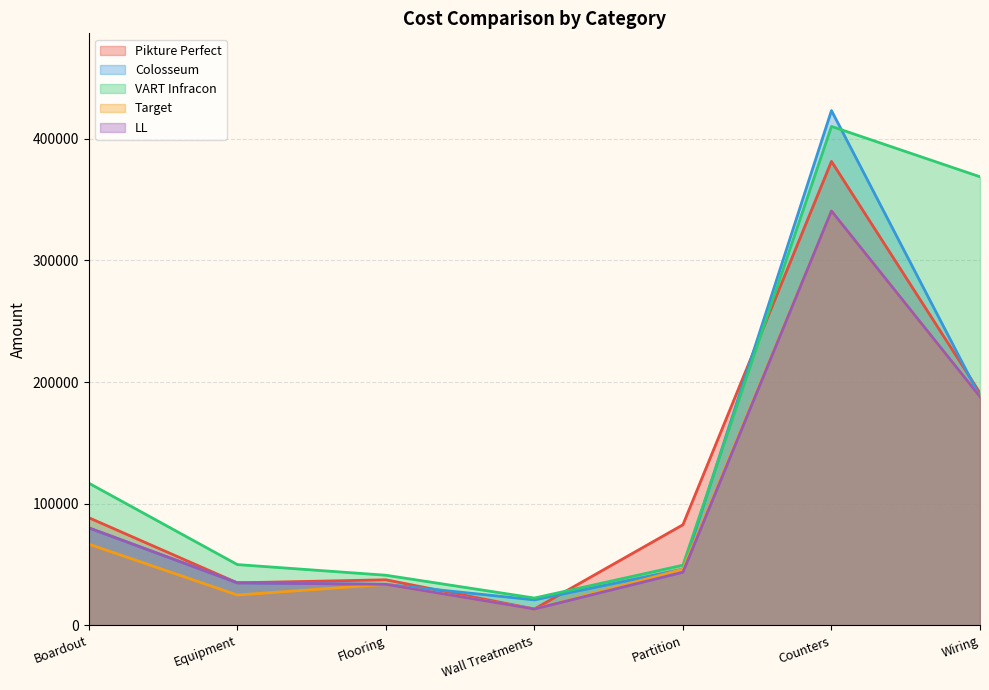

Where is the first local maximum for Pikture Perfect?

Flooring